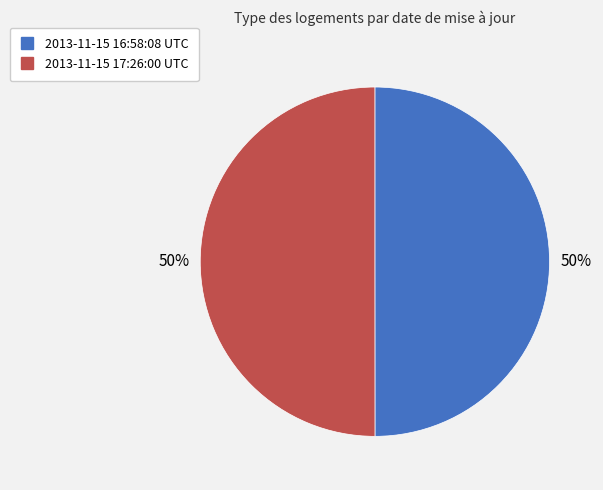

To the nearest percent, what portion does 2013-11-15 17:26:00 UTC represent?

50%